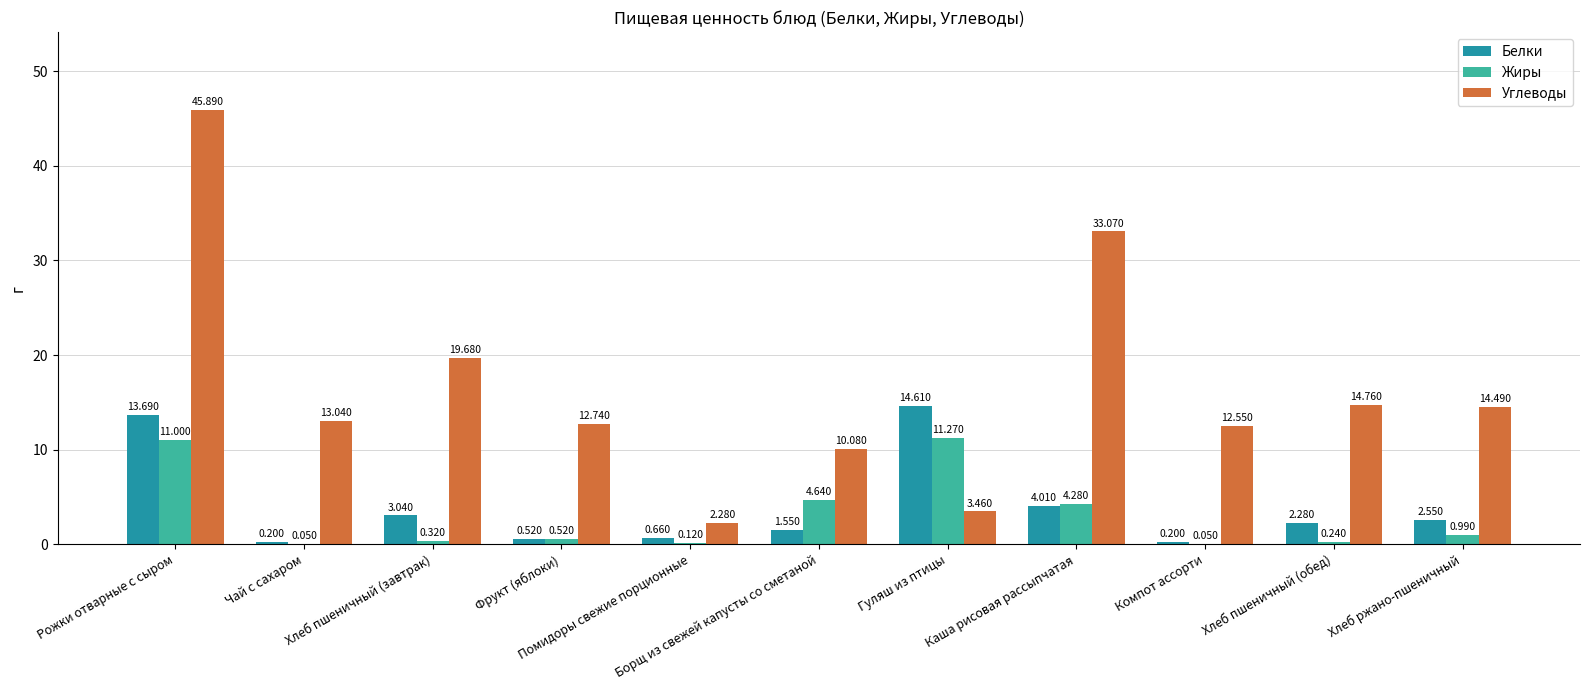

At which label does Белки reach its peak?

Гуляш из птицы